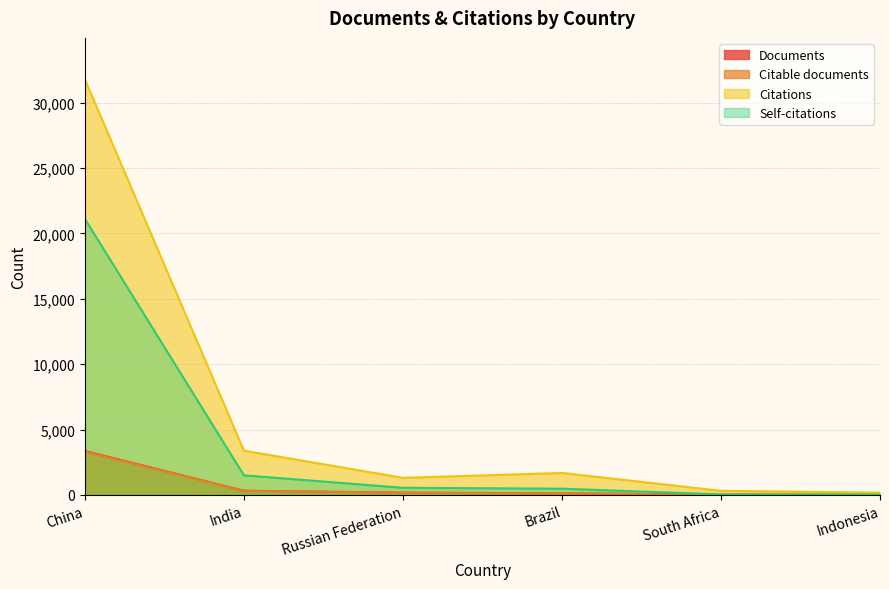

What is the difference between the maximum and second lowest values in the Self-citations series?

21061